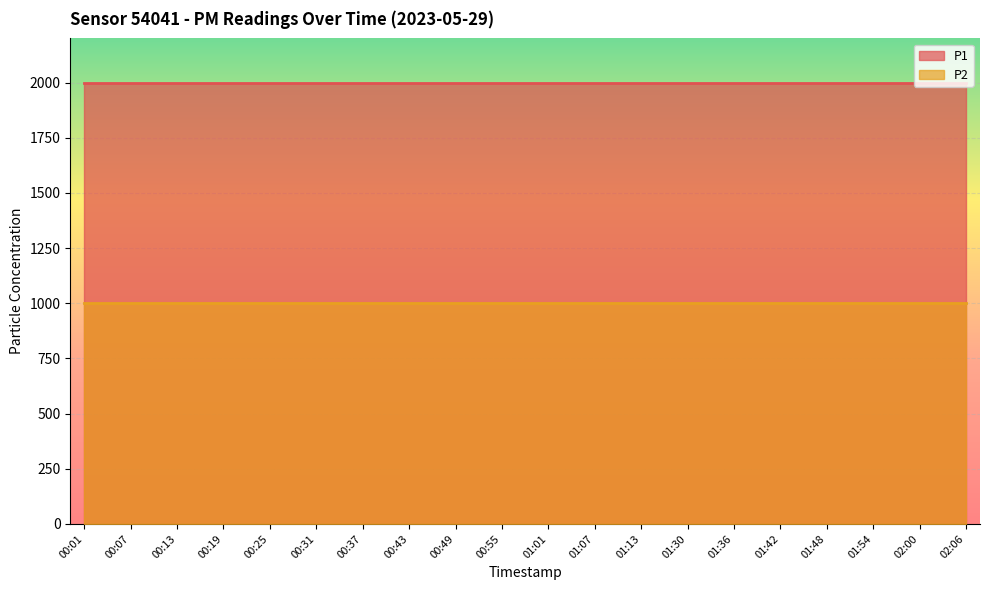

At which label does P1 reach its peak?

00:01